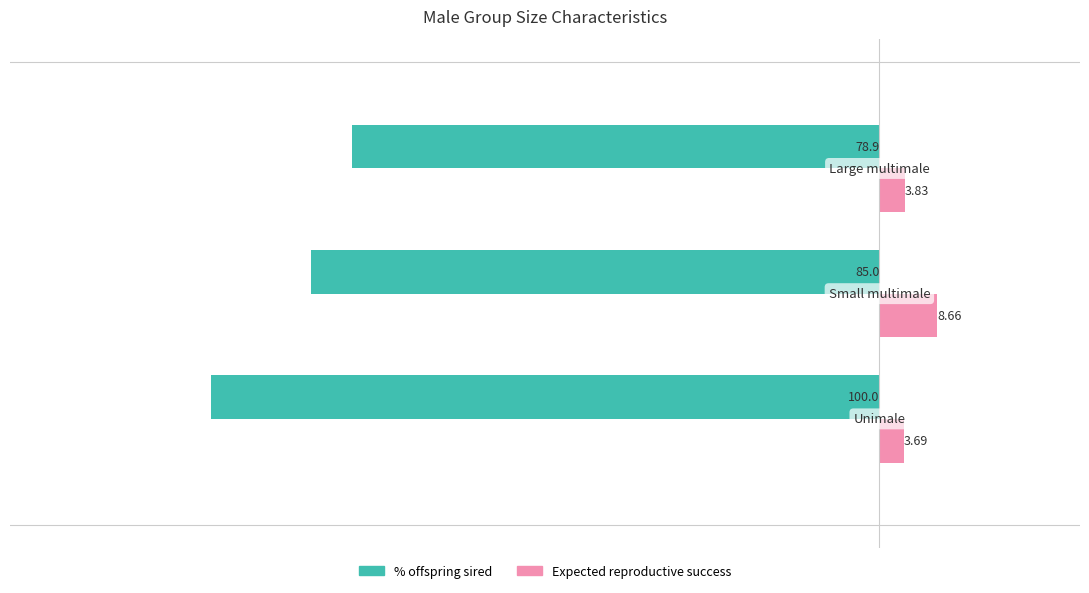

Which series has the widest spread of values?

% offspring sired